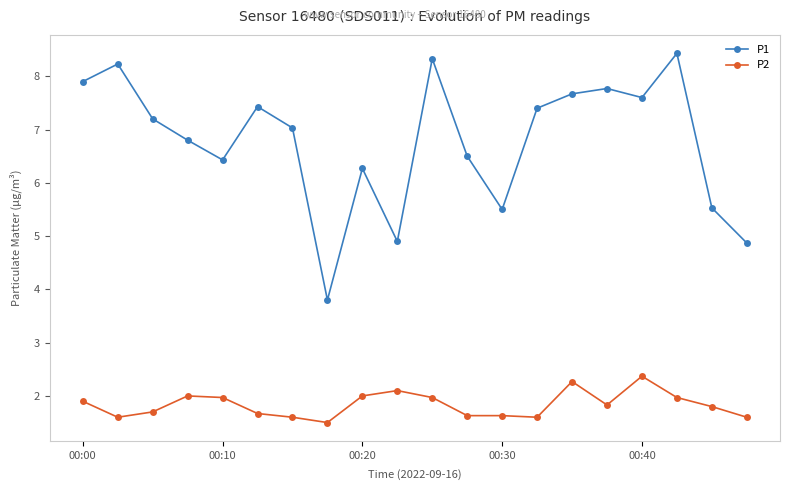

What are all the series names shown in the legend?

P1, P2